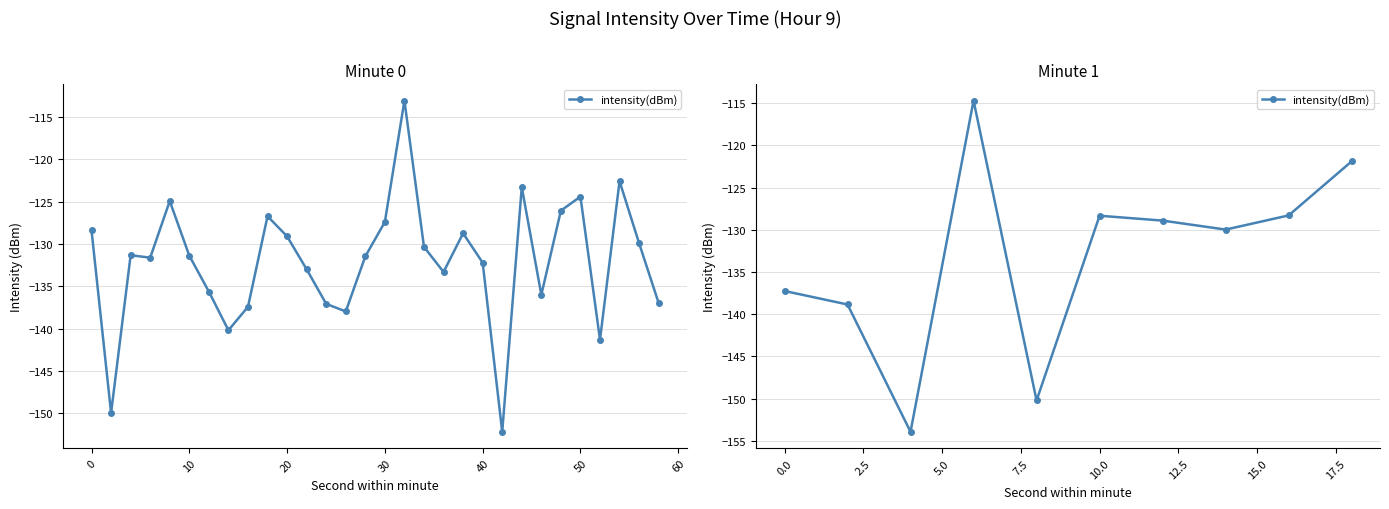

Count the number of categories in the chart.

10